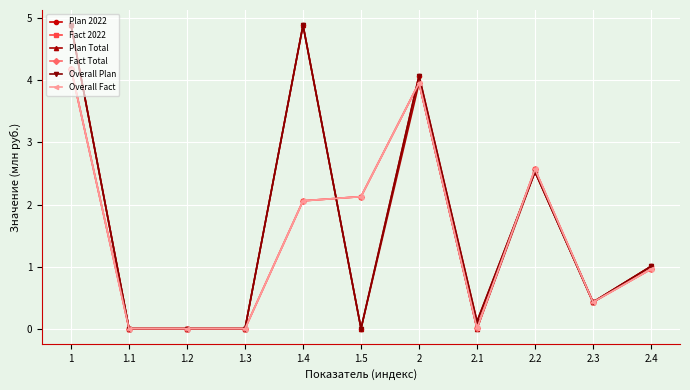

Is this an area chart (filled region under the line)?

No